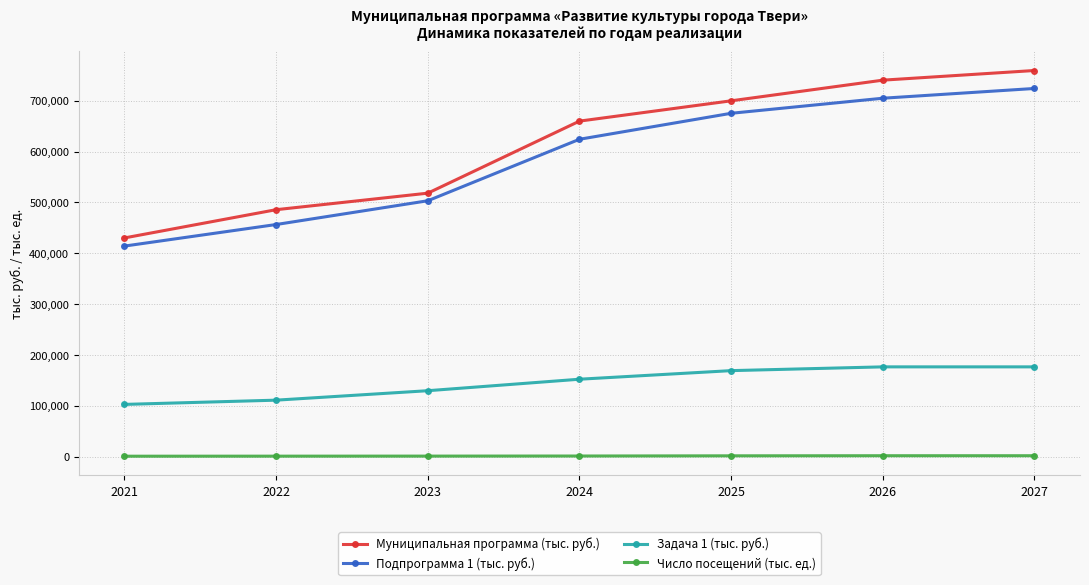

What is the difference between the maximum and minimum values in the Число посещений (тыс. ед.) series?

943.7